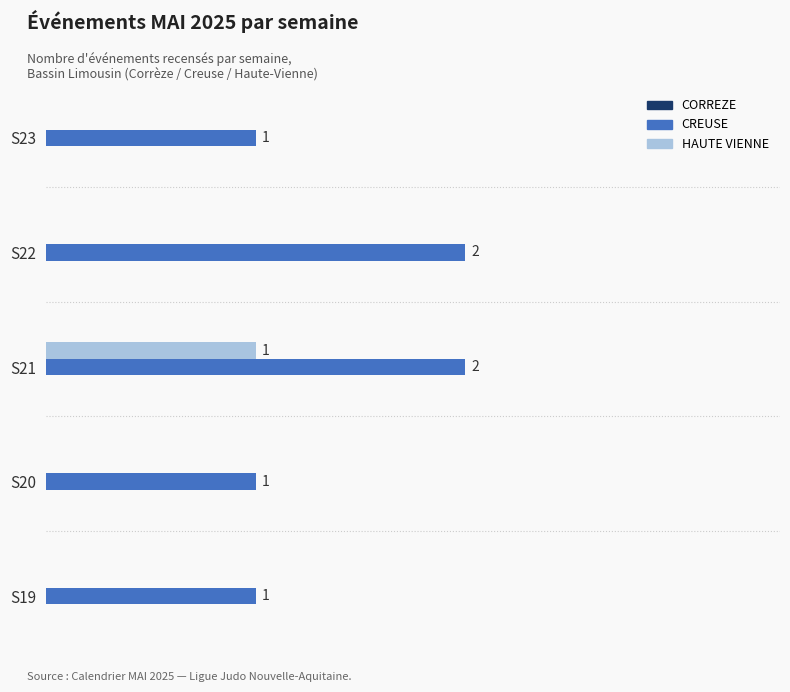

Which series changed the most between S21 and S22?

HAUTE VIENNE